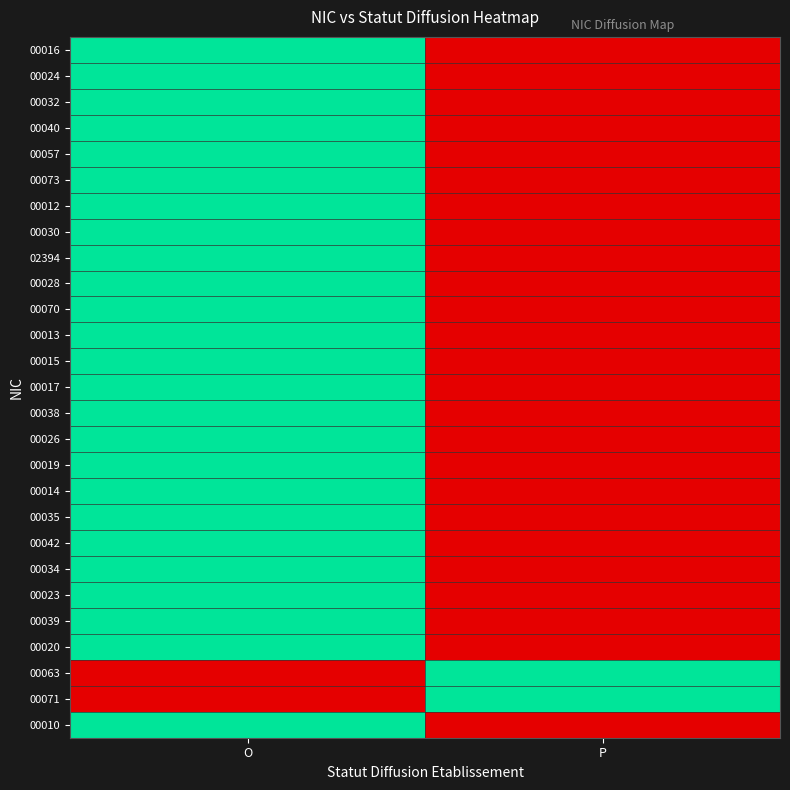

Reading right to left, transcribe all the data shown in this chart.

00016: P=0	O=1
00024: P=0	O=1
00032: P=0	O=1
00040: P=0	O=1
00057: P=0	O=1
00073: P=0	O=1
00012: P=0	O=1
00030: P=0	O=1
02394: P=0	O=1
00028: P=0	O=1
00070: P=0	O=1
00013: P=0	O=1
00015: P=0	O=1
00017: P=0	O=1
00038: P=0	O=1
00026: P=0	O=1
00019: P=0	O=1
00014: P=0	O=1
00035: P=0	O=1
00042: P=0	O=1
00034: P=0	O=1
00023: P=0	O=1
00039: P=0	O=1
00020: P=0	O=1
00063: P=1	O=0
00071: P=1	O=0
00010: P=0	O=1